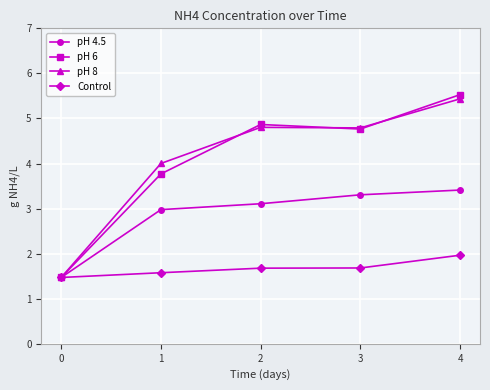

Which series changed the most between 1 and 3?

pH 6